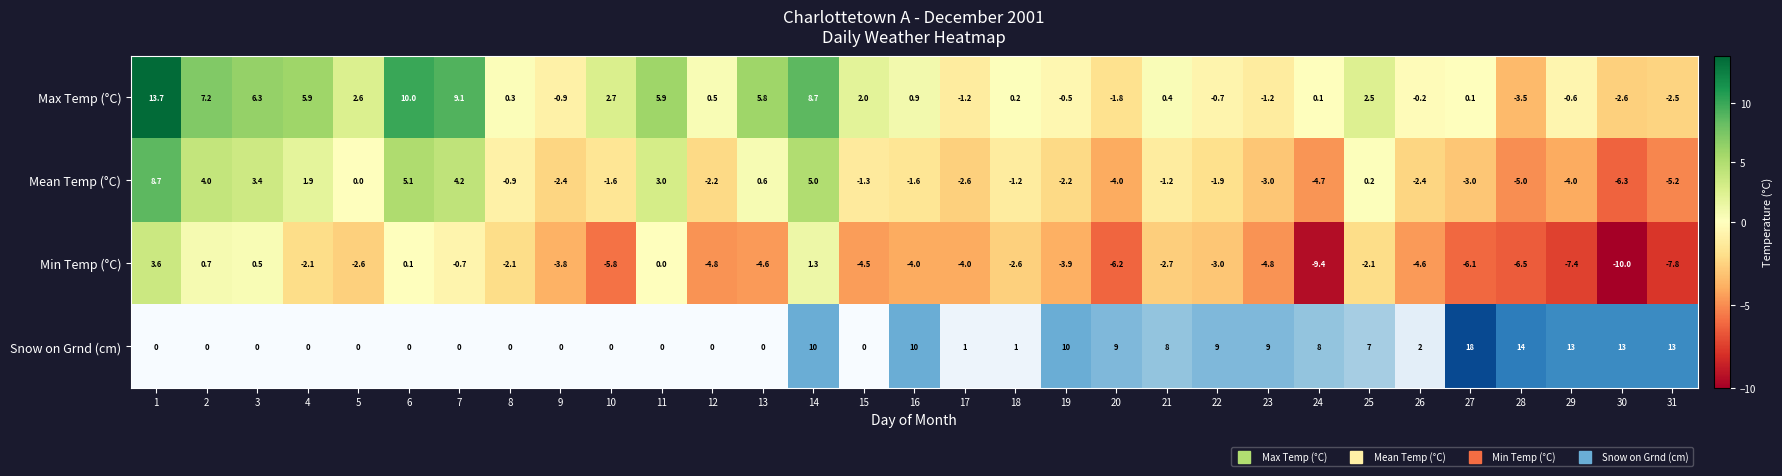

Rank the series by their average value, from highest to lowest.

Max Temp (°C), Mean Temp (°C), Min Temp (°C)